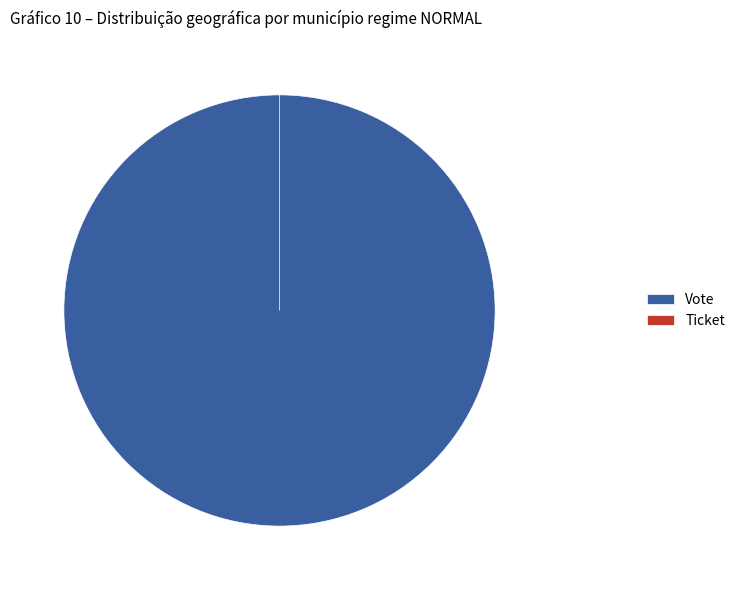

What is the change in value from Vote to Ticket?

-1